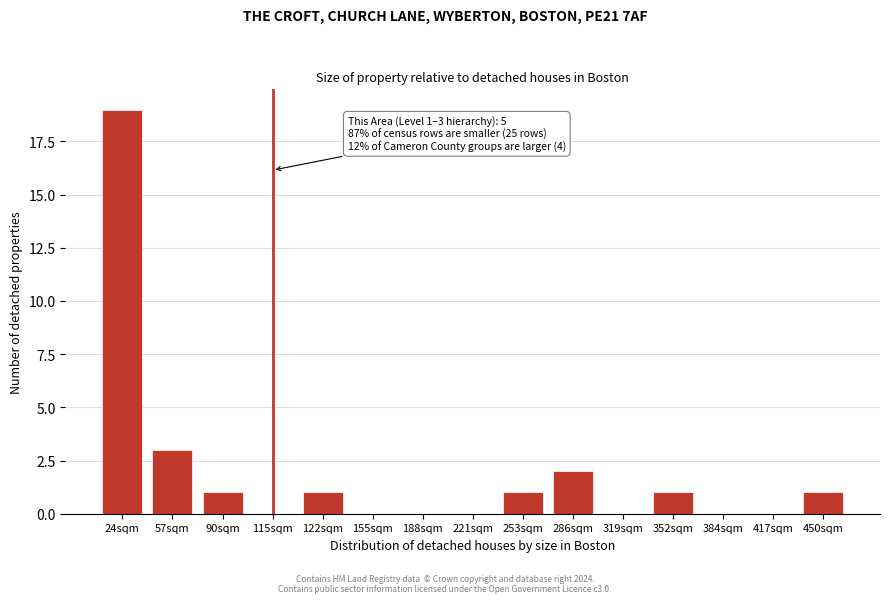

Reading left to right, transcribe all the data shown in this chart.

24sqm=19	57sqm=3	90sqm=1	115sqm=0	122sqm=1	155sqm=0	188sqm=0	221sqm=0	253sqm=1	286sqm=2	319sqm=0	352sqm=1	384sqm=0	417sqm=0	450sqm=1